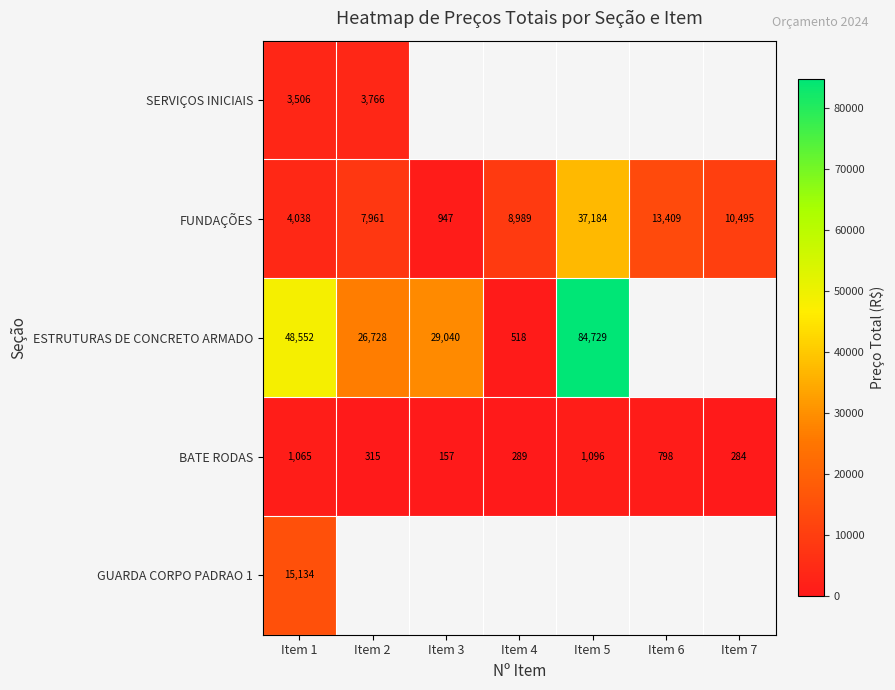

At which category does the chart reach its peak across all series?

Item 5